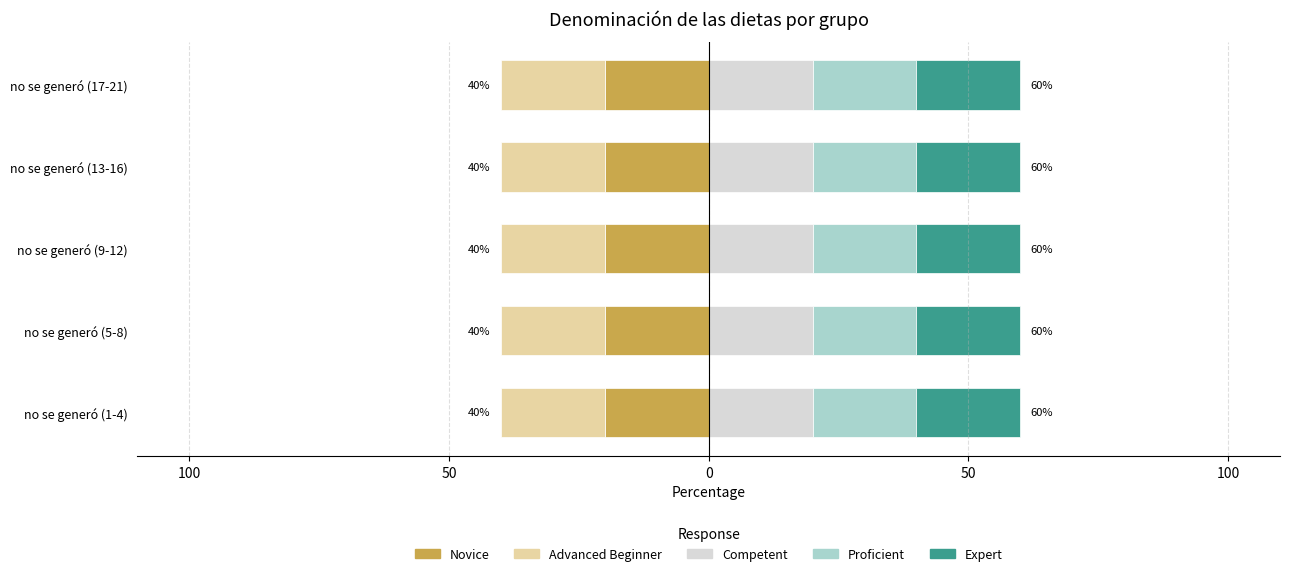

Which has a higher value, no se generó (17-21) or no se generó (5-8)?

no se generó (17-21)